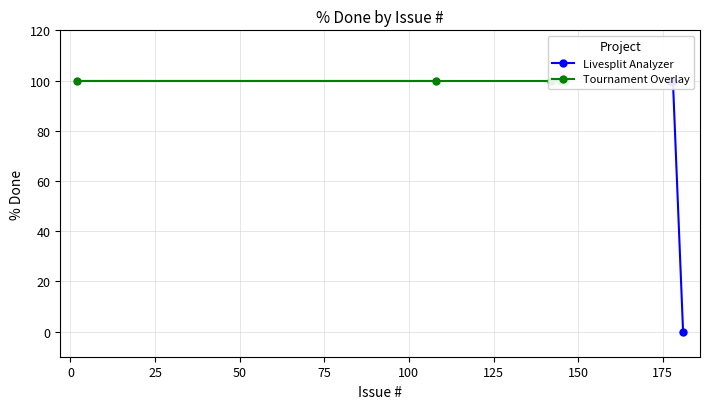

What is the average value?

88